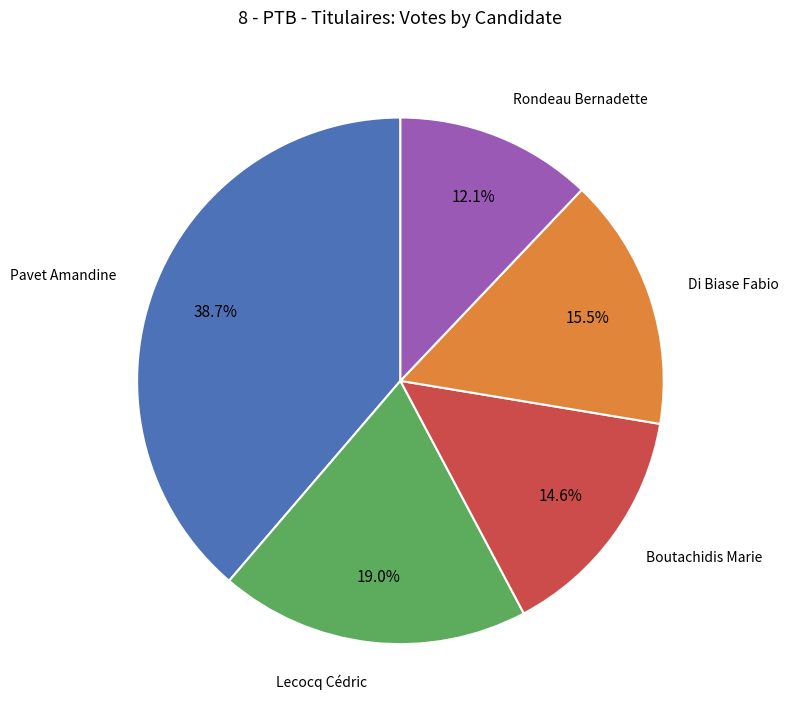

Is there any slice that represents more than half of the pie?

No